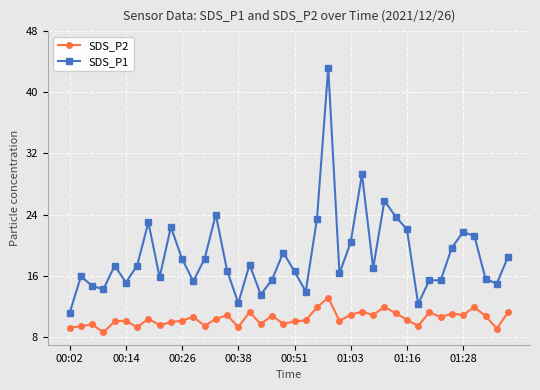

True or false: SDS_P1 has more than 0 interior local peaks.

True